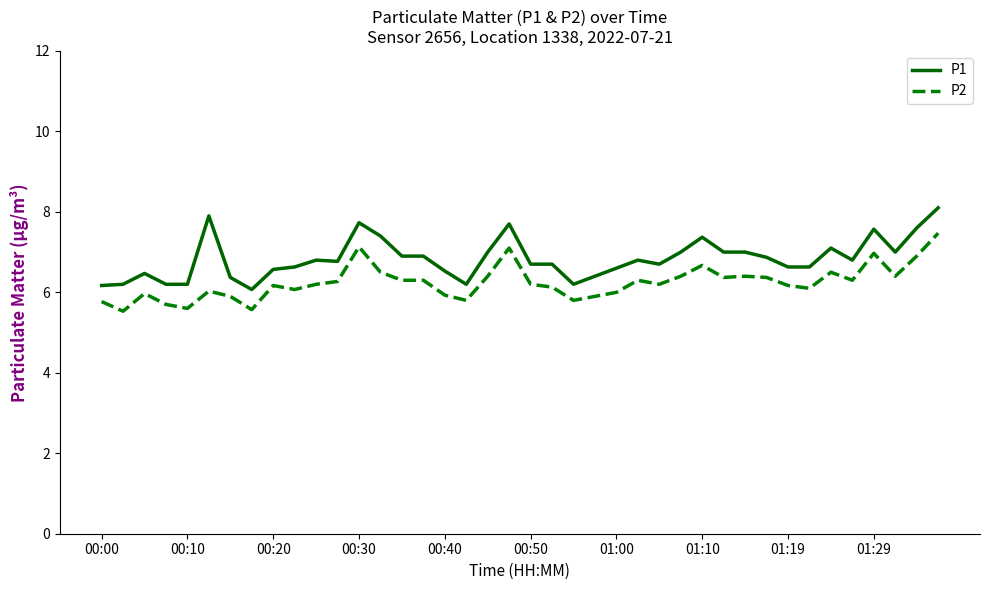

What is the greatest value displayed?

8.1